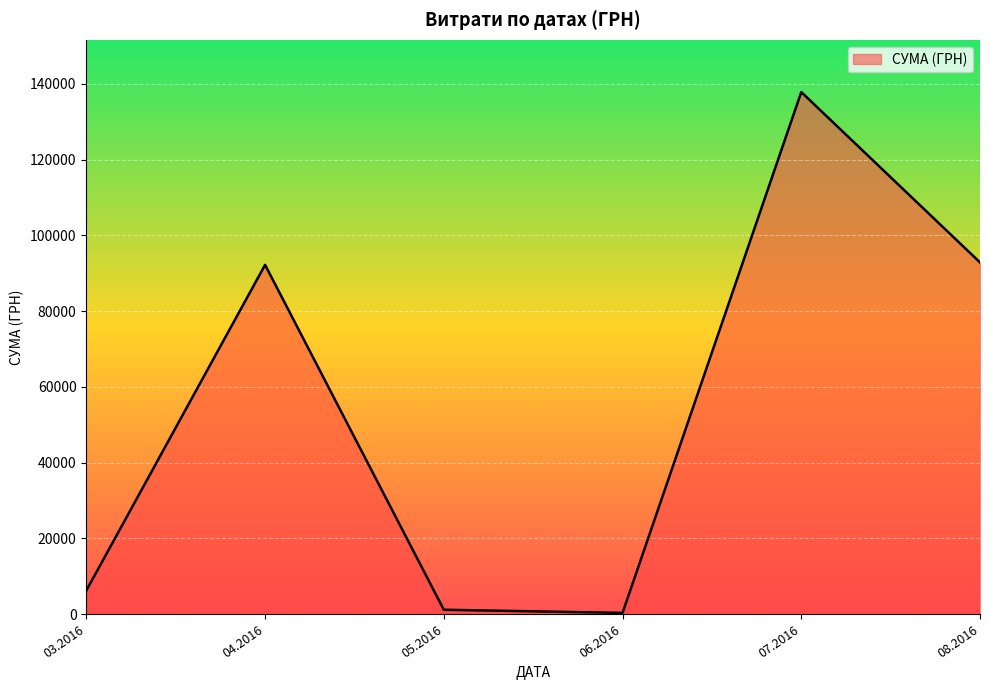

True or false: there are more than 1 points higher than both neighbors.

True